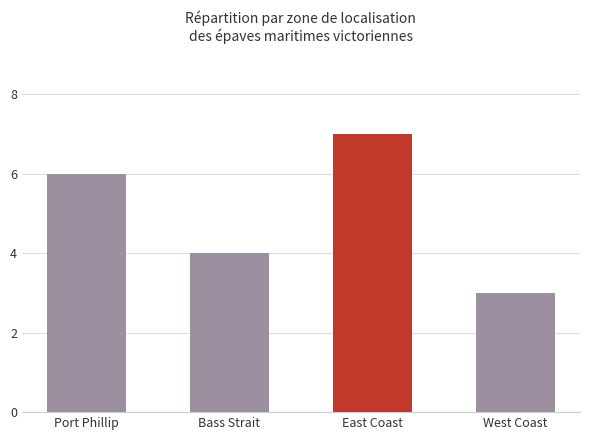

Is it true that the value at East Coast is 9?

False